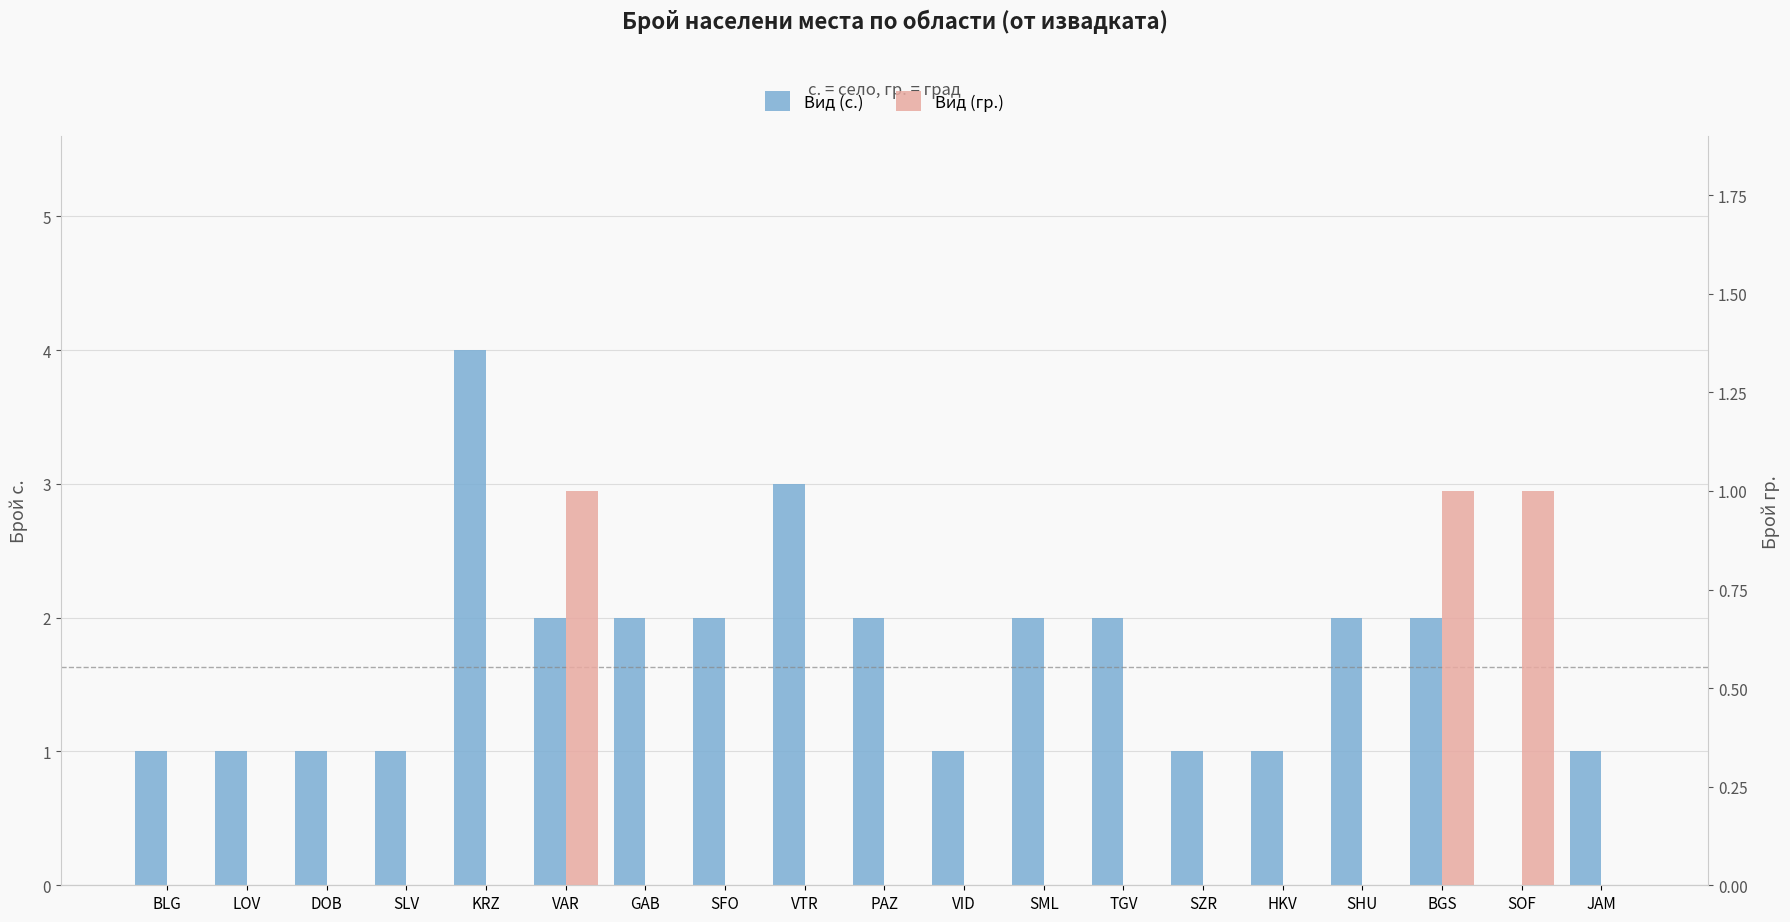

How many positive values does the Вид (с.) series have?

18